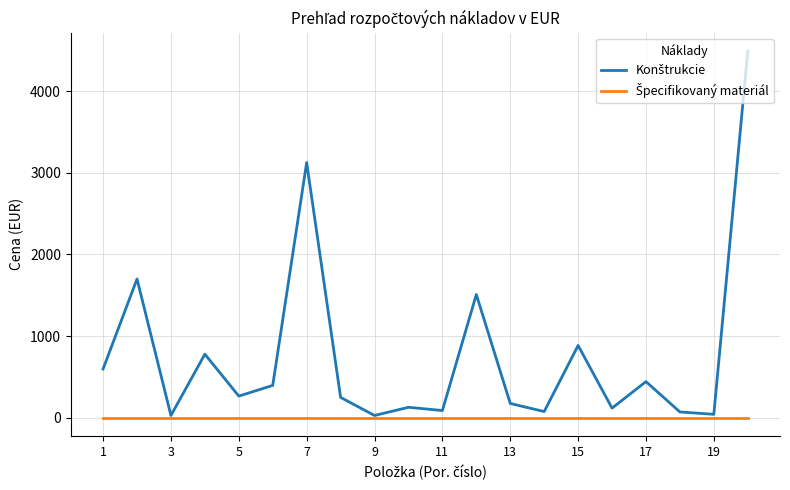

What is the greatest value displayed?

4490.4